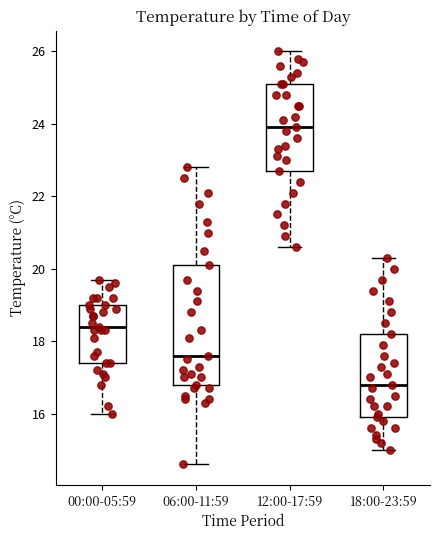

Reading left to right, read every box against the y-axis: the position of its median line, the range the box covers, and the ends of its whiskers. The values are not printed on the chart, so give them approximately, as read against the axis.

00:00-05:59: median 18.4, box 17.4 to 19.0, whiskers 16.0 to 19.8
06:00-11:59: median 17.6, box 16.8 to 20.2, whiskers 14.6 to 22.8
12:00-17:59: median 24.0, box 22.8 to 25.2, whiskers 20.6 to 26.0
18:00-23:59: median 16.8, box 16.0 to 18.2, whiskers 15.0 to 20.4